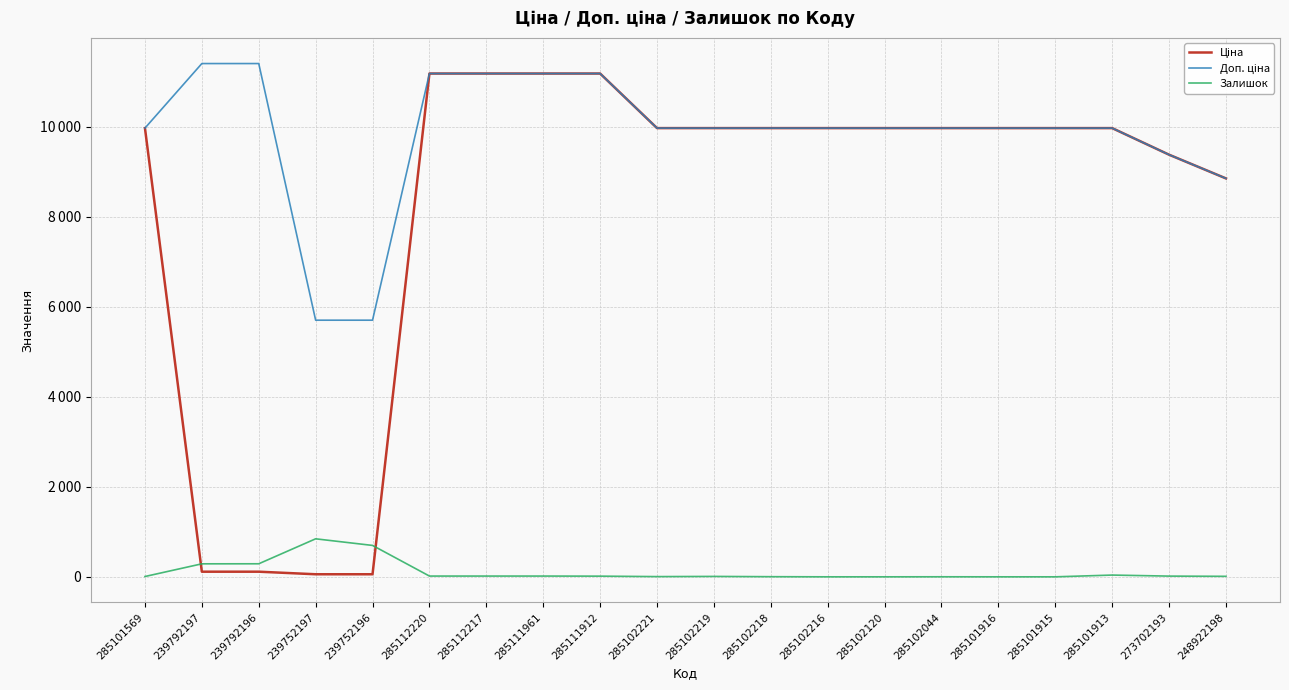

Which label corresponds to the smallest value in the chart?

285102216